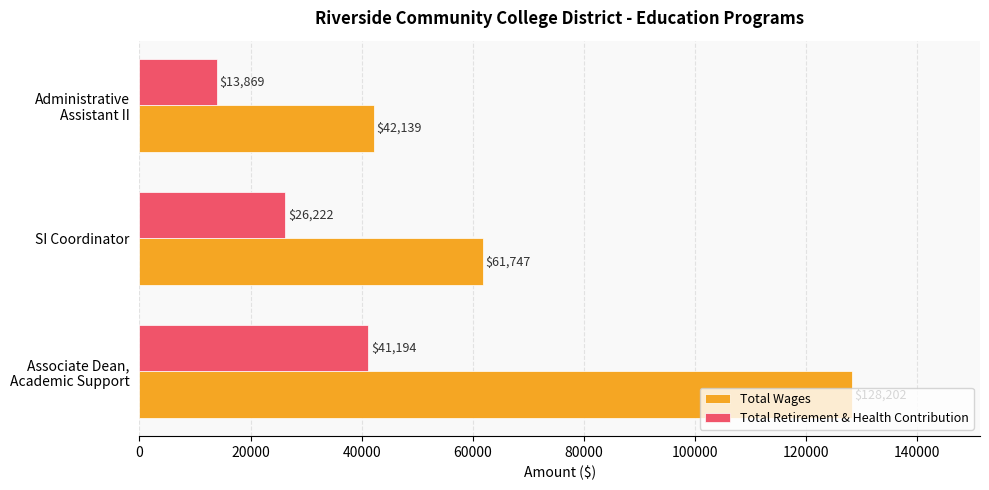

At which label does Total Wages reach its minimum?

Administrative
Assistant II